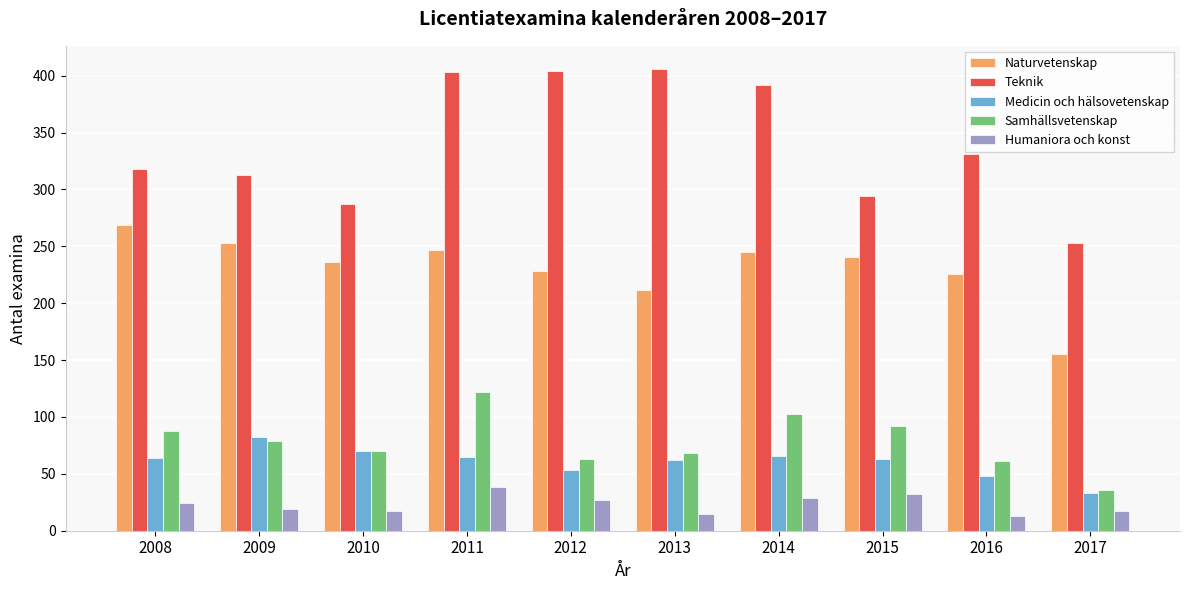

What is the maximum value shown in the chart?

406